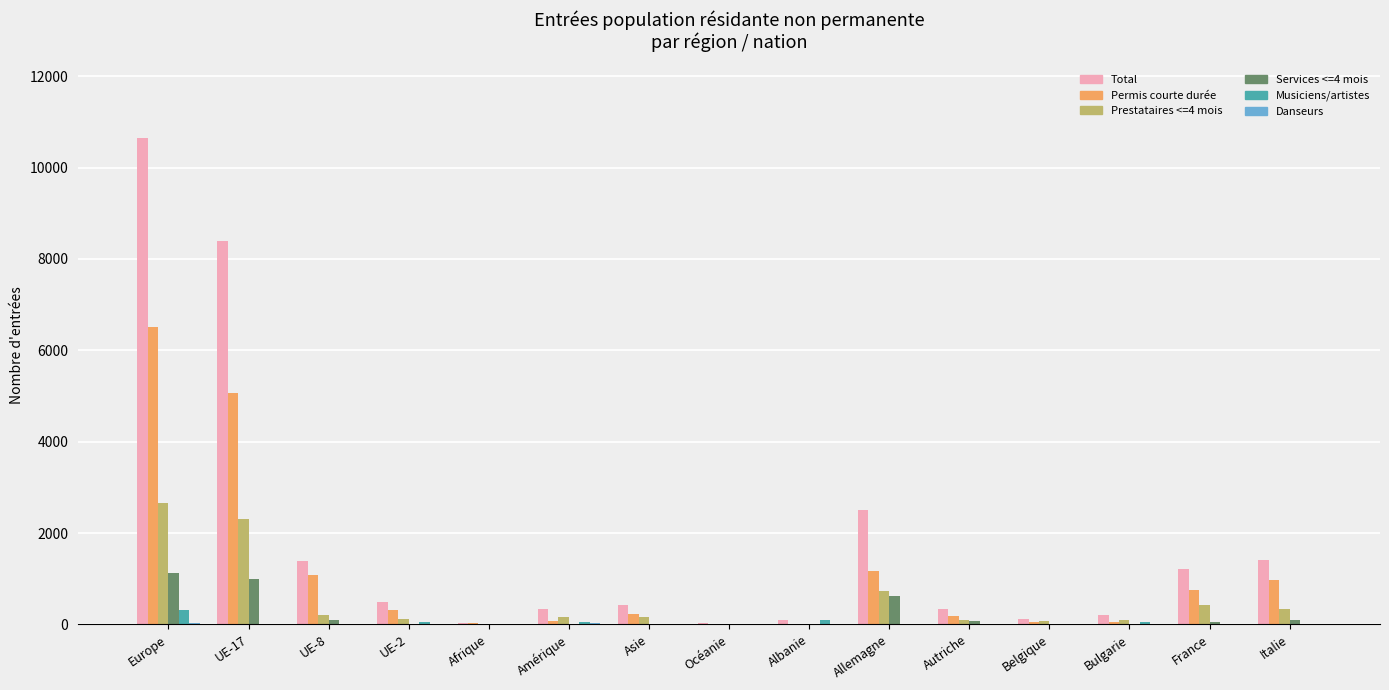

What is the sum of all Total values?

27607